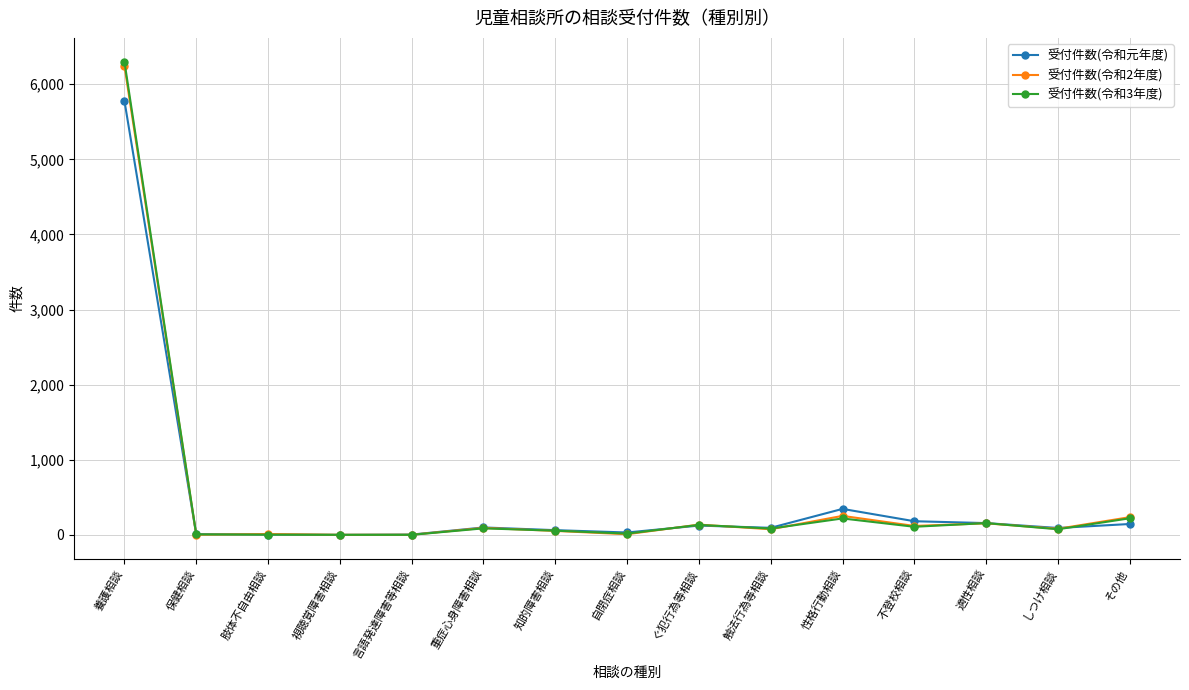

Is it true that 受付件数(令和元年度) equals 99 at 重症心身障害相談?

True